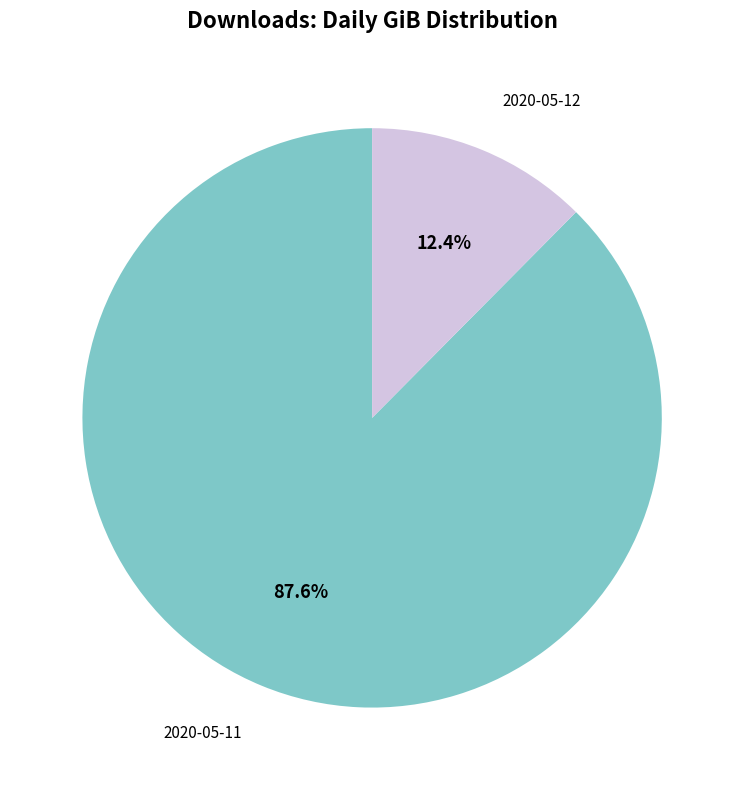

To the nearest percent, what portion does 2020-05-11 represent?

88%